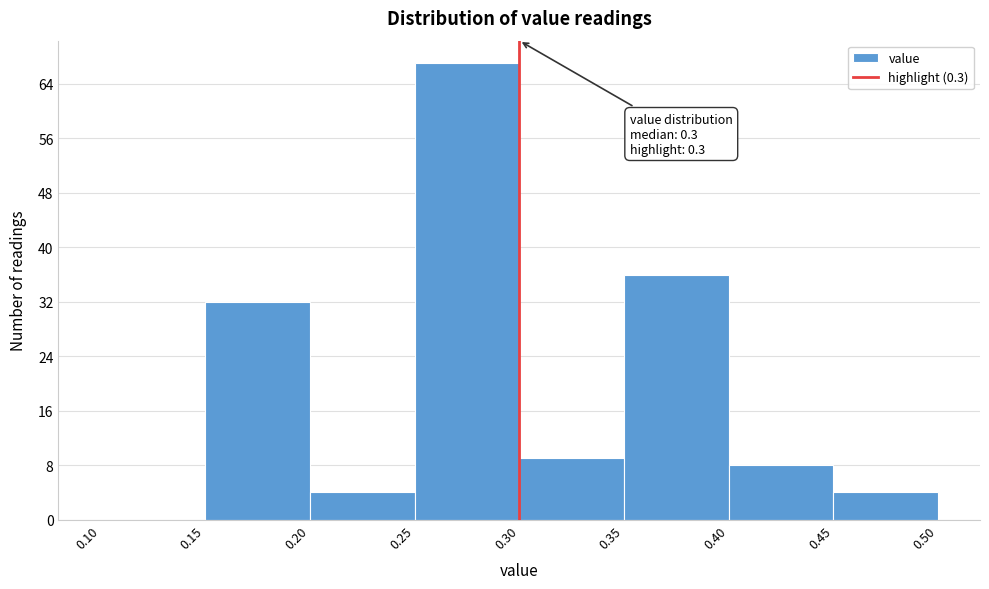

Which range on the x-axis has the tallest bar?

0.25 to 0.30